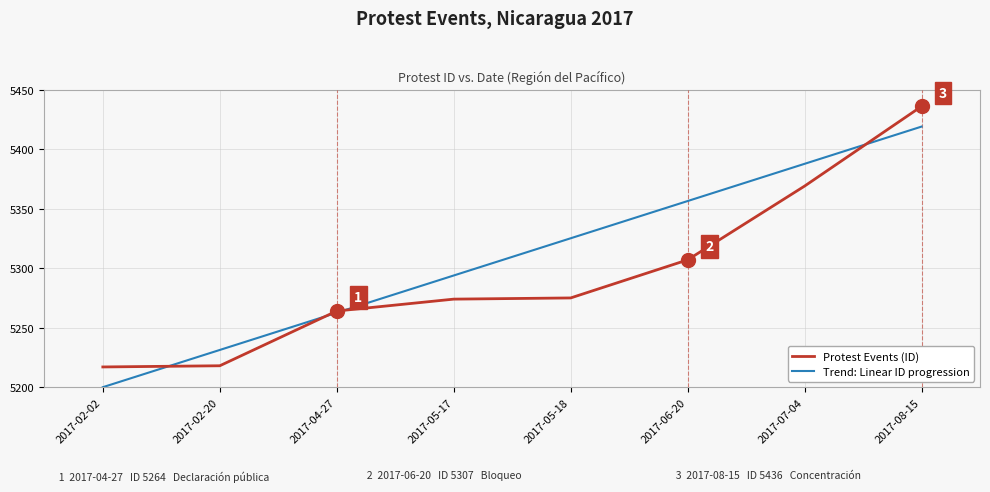

What is the total value across all series at 2017-05-17?

10567.9